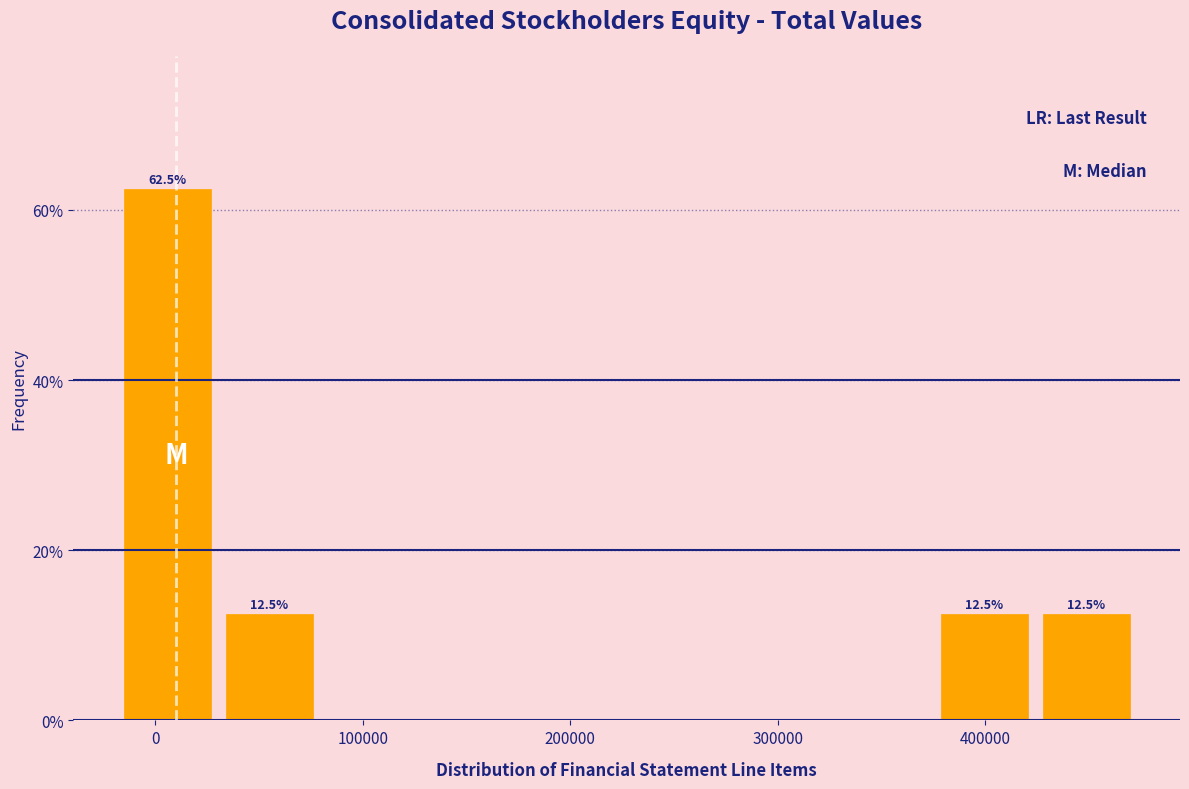

Which range on the x-axis has the tallest bar?

-20000 to 30000